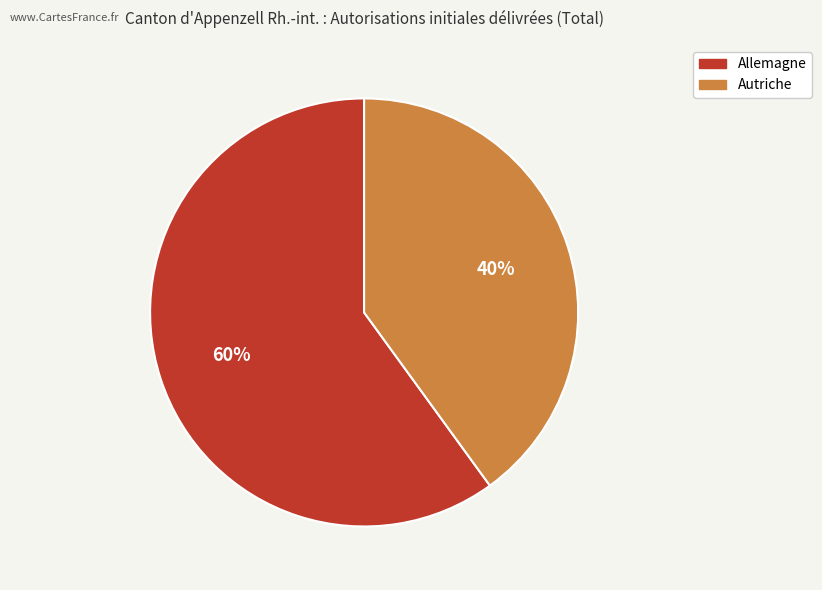

What is the majority slice?

Allemagne